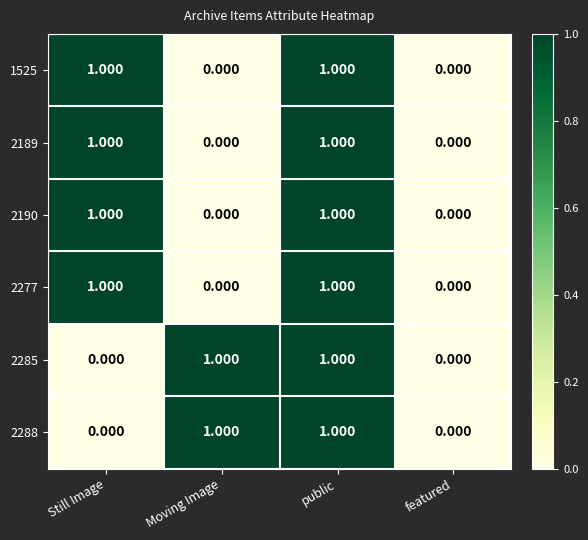

How many data points does each series have?

4